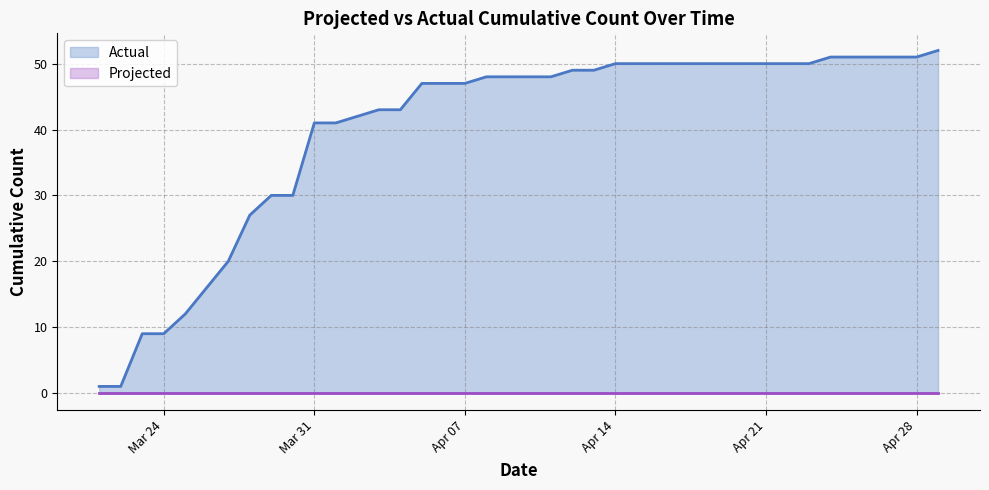

Does the chart display data point markers on the line(s)?

No